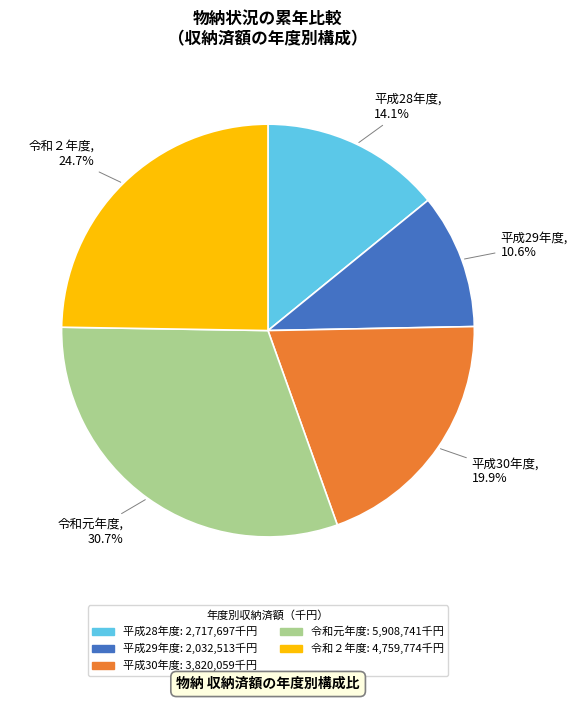

Which slice is the largest?

令和元年度